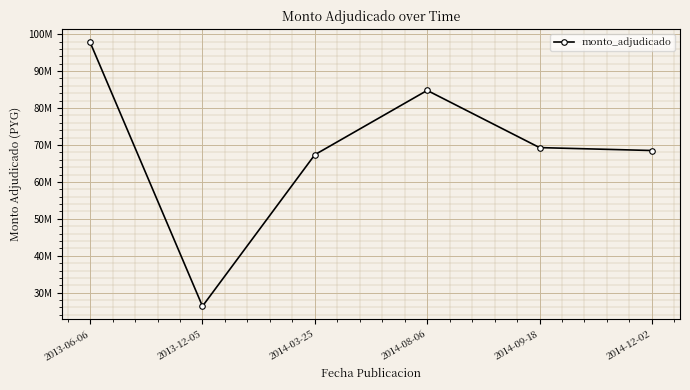

At which category does the data reach its first local valley?

2013-12-05